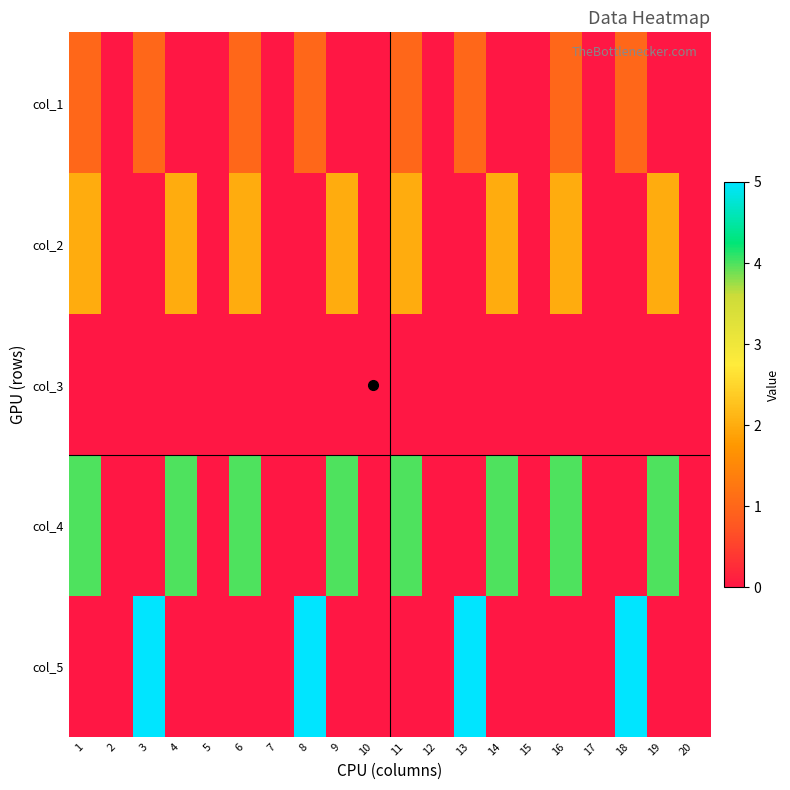

Rank the series by their maximum value, from highest to lowest.

col_5, col_4, col_2, col_1, col_3